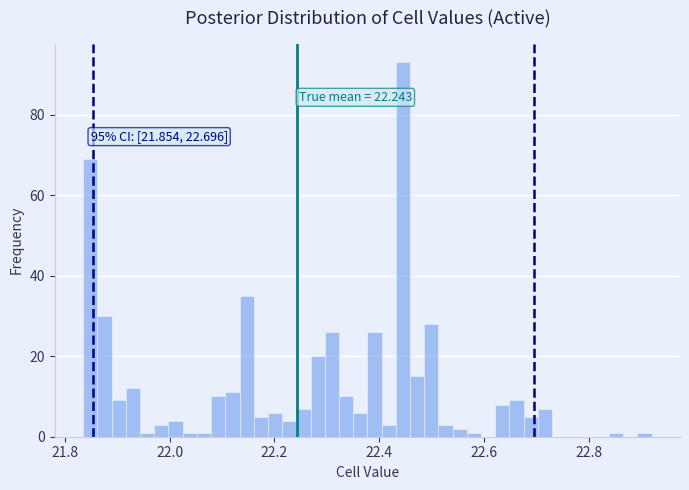

Around what value on the x-axis is the tallest bar? Give the approximate position of its centre, as read against the axis.

22.44